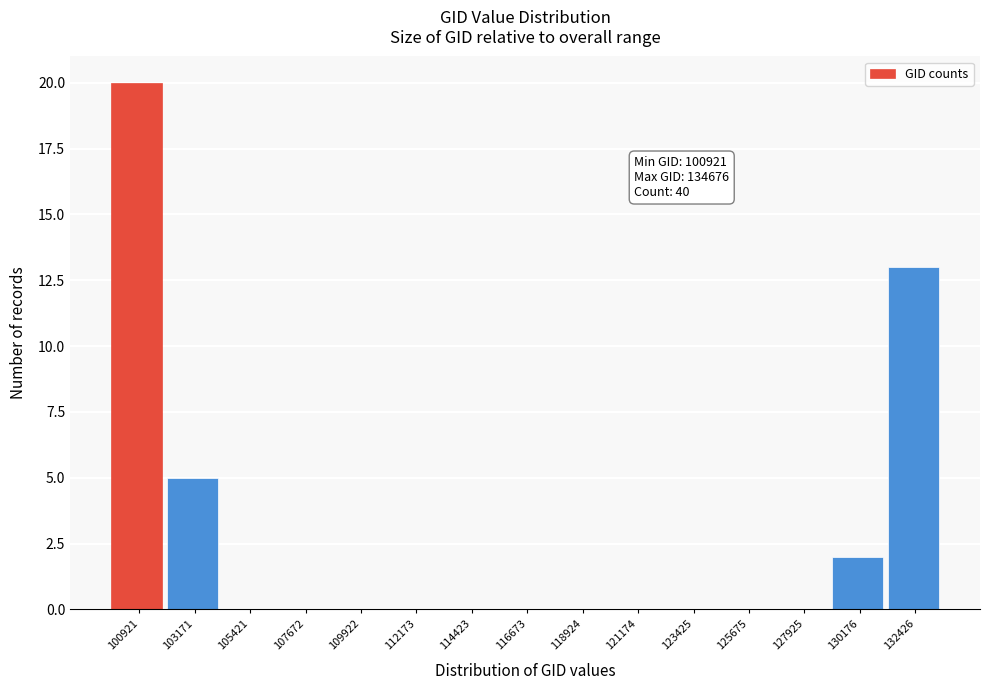

Reading right to left, extract all data points from this chart.

132426=13	130176=2	127925=0	125675=0	123425=0	121174=0	118924=0	116673=0	114423=0	112173=0	109922=0	107672=0	105421=0	103171=5	100921=20